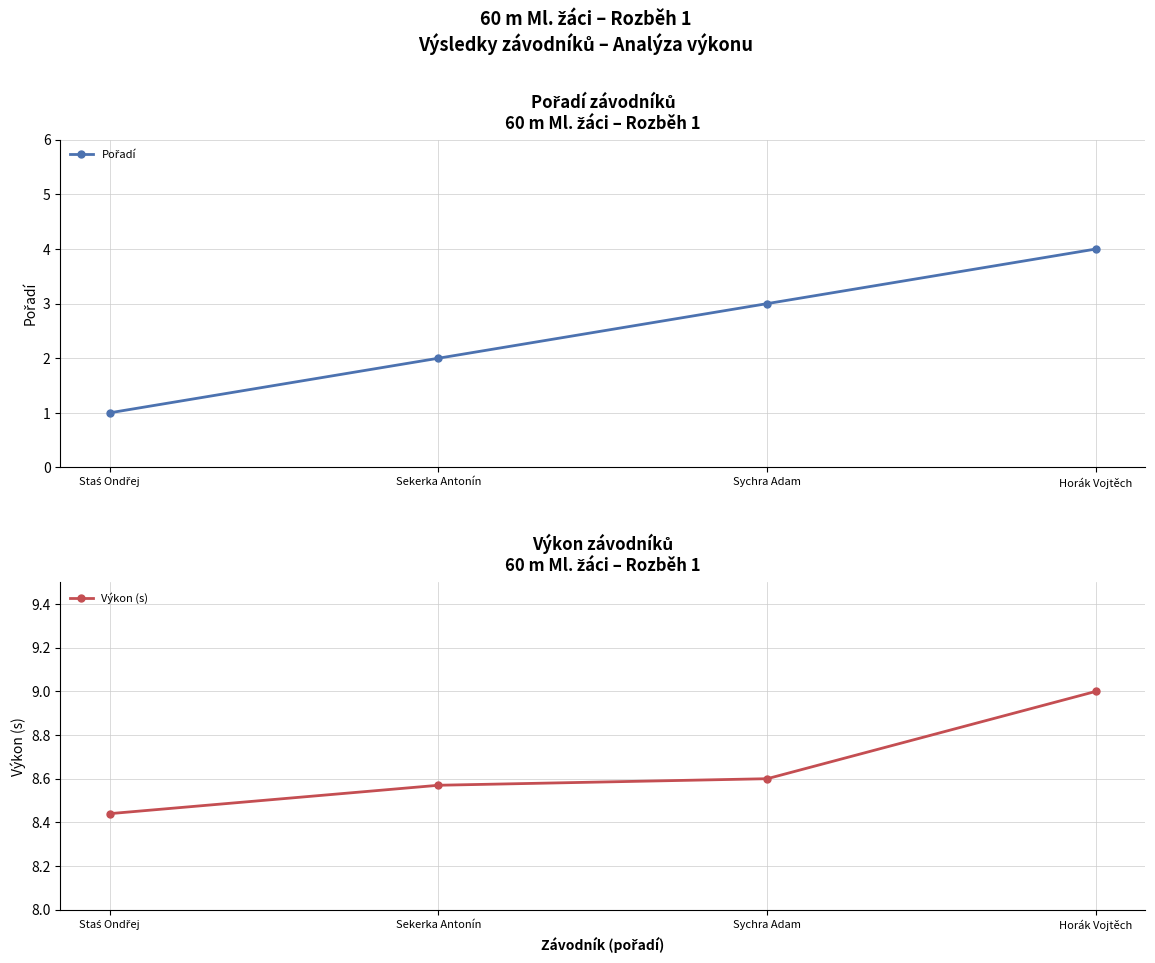

At Sychra Adam, list the series in order from smallest to largest.

Pořadí, Výkon (s)